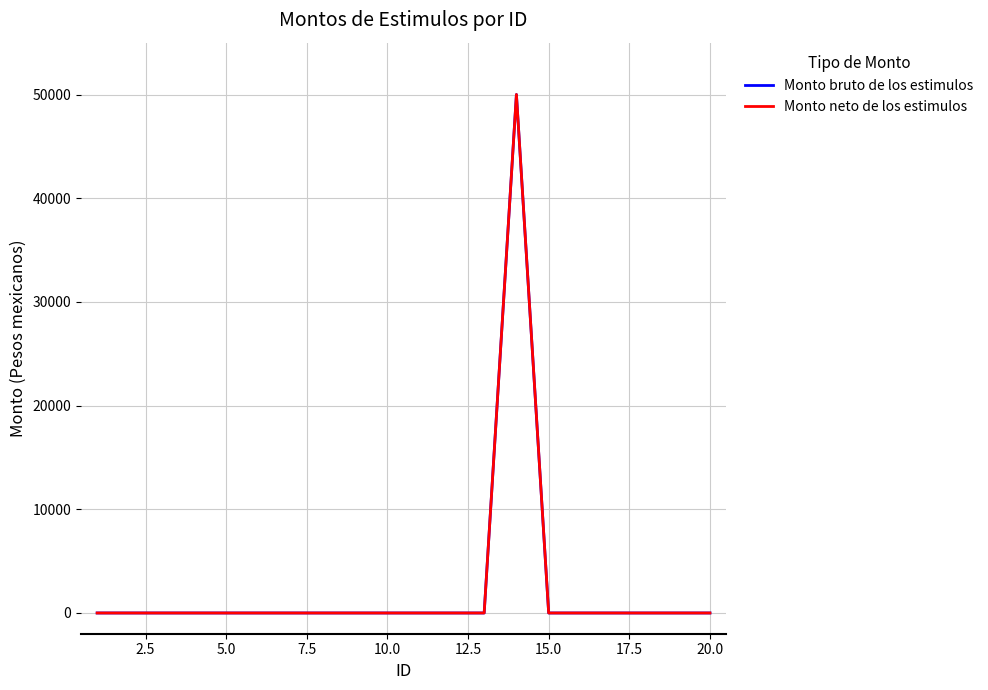

Does the chart have visible grid lines?

Yes